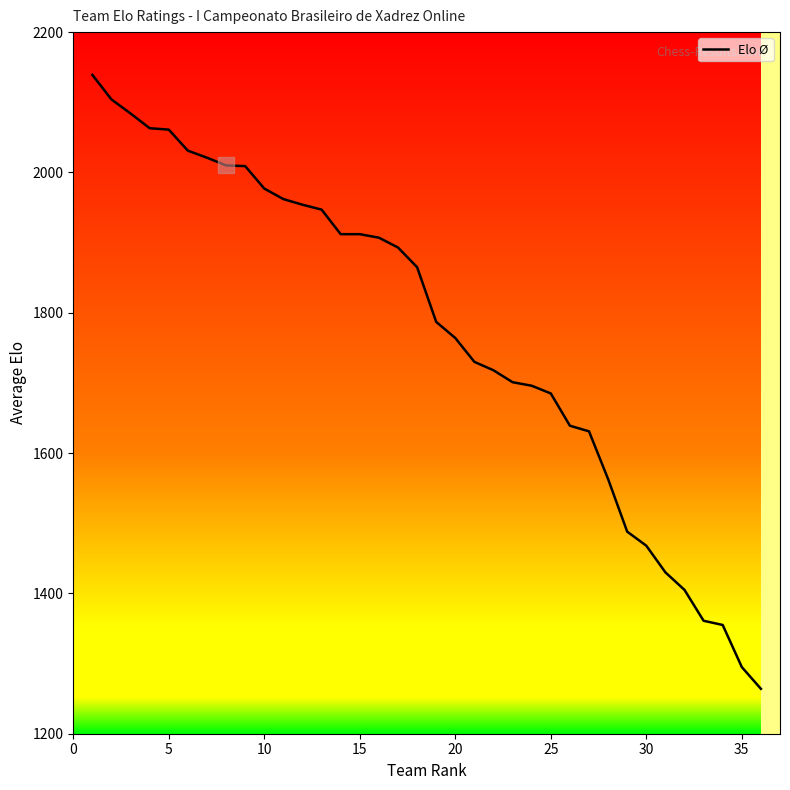

What is the difference between the maximum and minimum values?

875